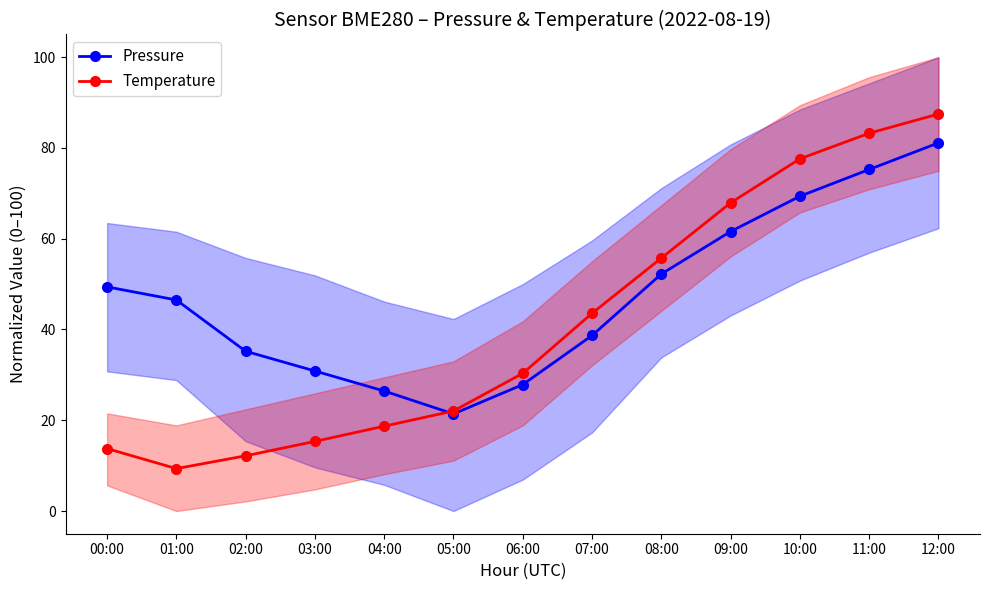

At which label does Temperature first exceed 30?

06:00